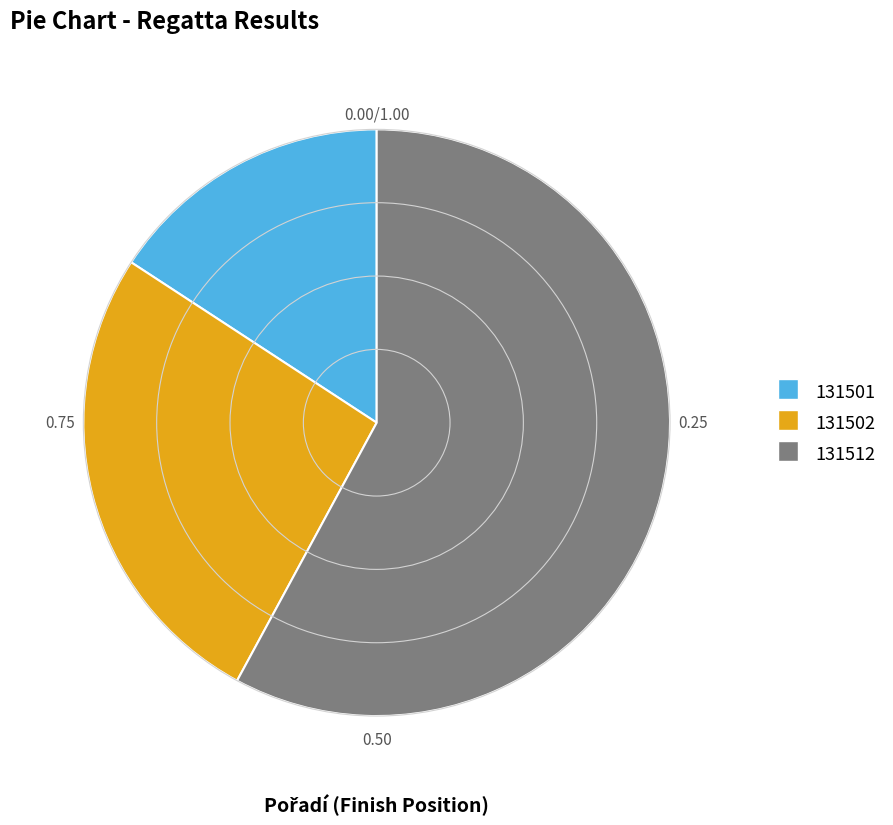

Combined, do 131501 and 131502 account for over 50%?

No